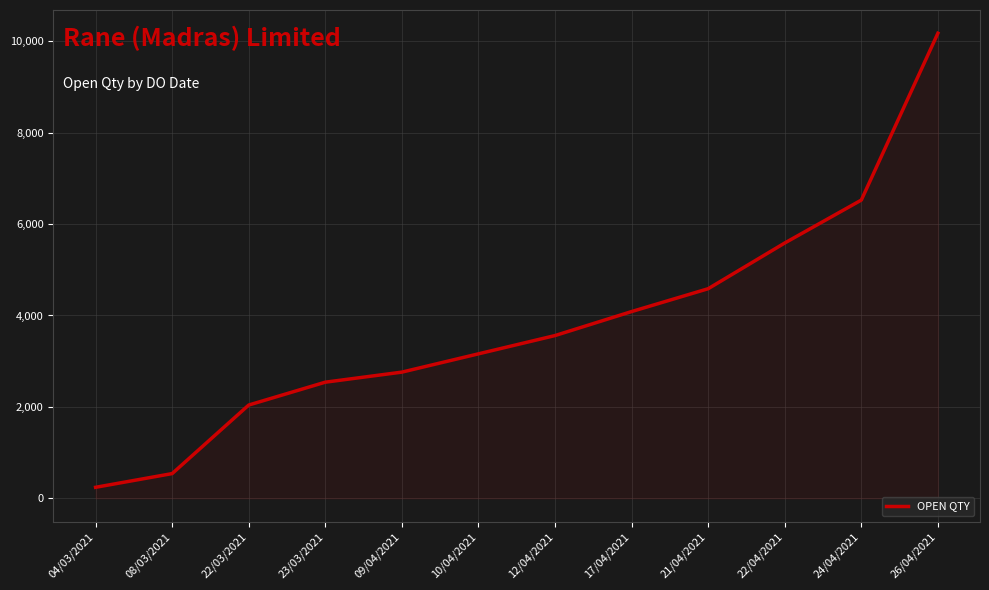

True or false: the data shows 1748 at 17/04/2021.

False